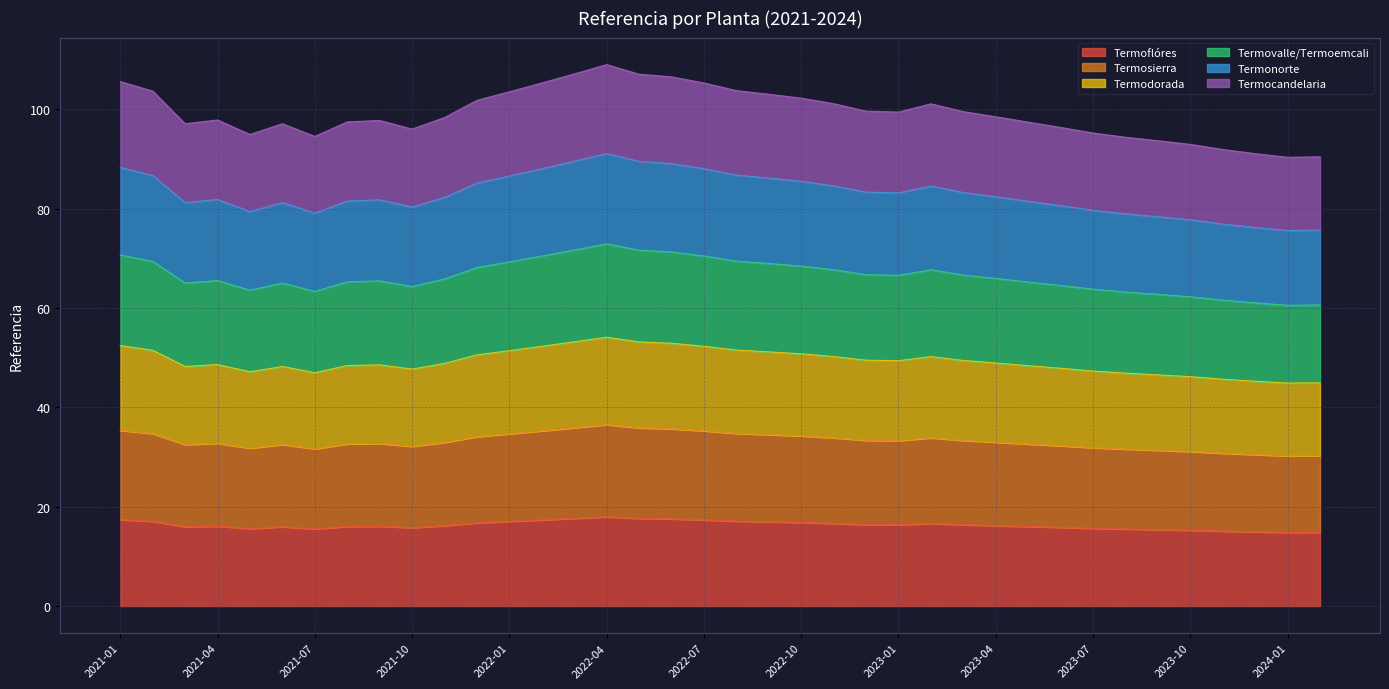

At which category is the sum across all series the highest?

2022-04